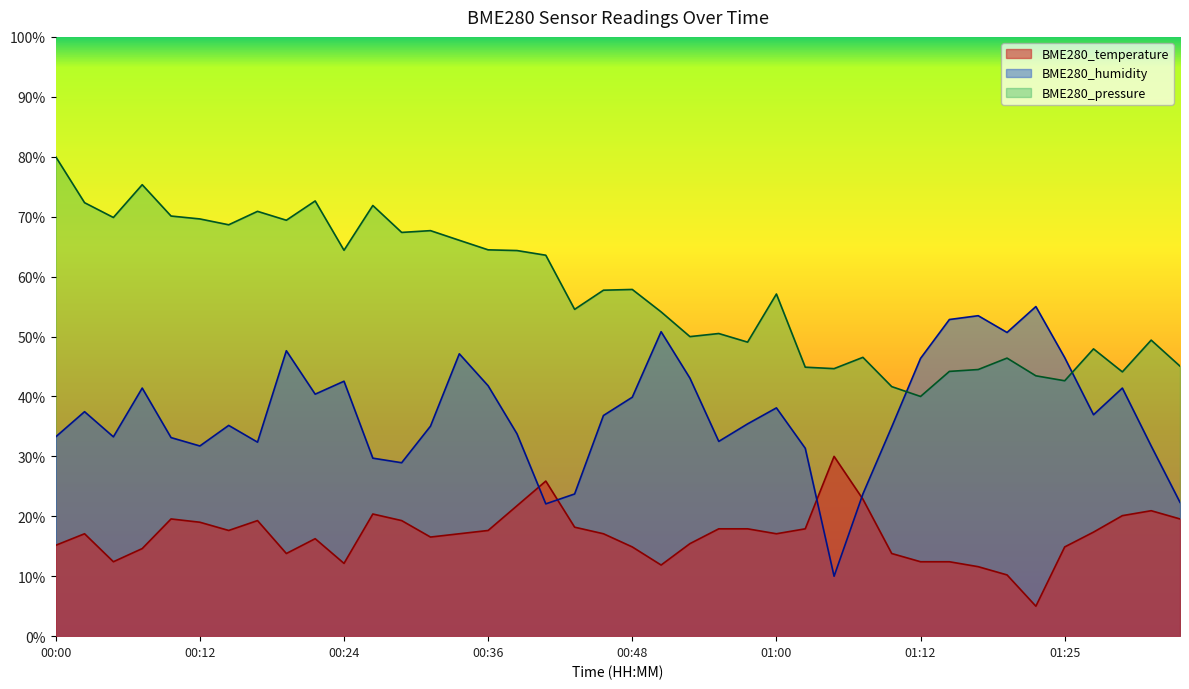

Reading left to right, what are all the values shown in this chart?

BME280_temperature: 15.2	17.1	12.4	14.6	19.6	19.0	17.6	19.3	13.8	16.3	12.1	20.4	19.3	16.5	17.1	17.6	21.8	25.9	18.2	17.1	14.9	11.9	15.4	17.9	17.9	17.1	17.9	30.0	22.9	13.8	12.4	12.4	11.6	10.2	5.0	14.9	17.4	20.1	20.9	19.6
BME280_humidity: 33.3	37.5	33.3	41.4	33.1	31.7	35.2	32.4	47.6	40.4	42.5	29.7	28.9	35.0	47.1	41.8	33.8	22.1	23.7	36.8	39.9	50.8	43.1	32.5	35.4	38.1	31.4	10.0	23.7	34.9	46.4	52.8	53.5	50.7	55.0	46.5	36.9	41.4	31.7	22.3
BME280_pressure: 80.0	72.3	69.9	75.3	70.1	69.6	68.6	70.9	69.4	72.6	64.4	71.9	67.4	67.7	66.1	64.5	64.3	63.6	54.5	57.7	57.9	54.1	50.0	50.5	49.1	57.1	44.9	44.6	46.5	41.6	40.0	44.2	44.5	46.4	43.4	42.6	47.9	44.1	49.4	45.1